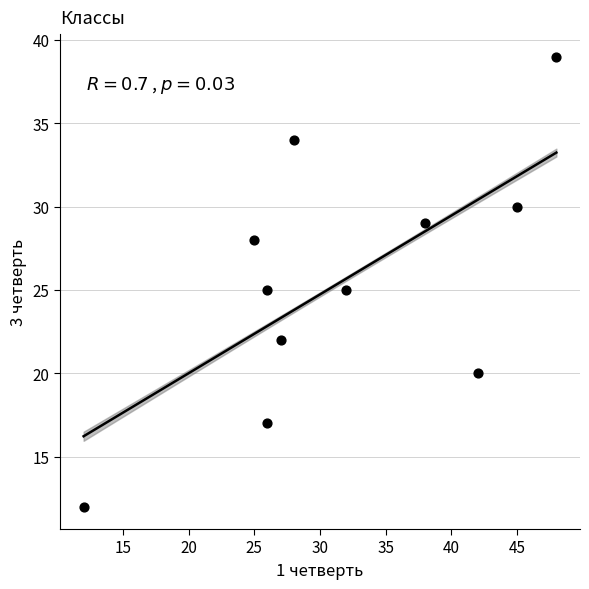

What is the range of Y values (max minus min)?

27